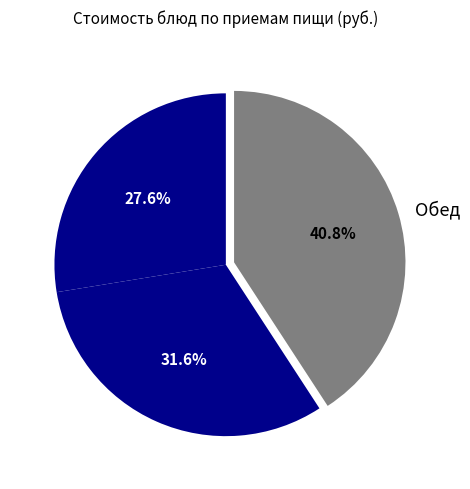

Does Обед account for over 50% of the chart?

No